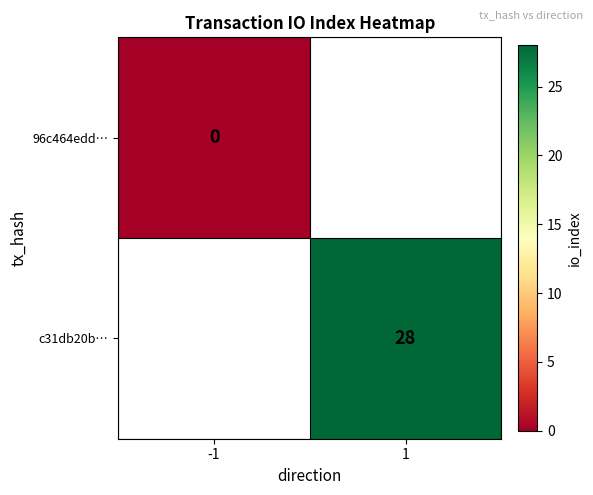

The c31db20b… series shows 42 at 1. True or false?

False